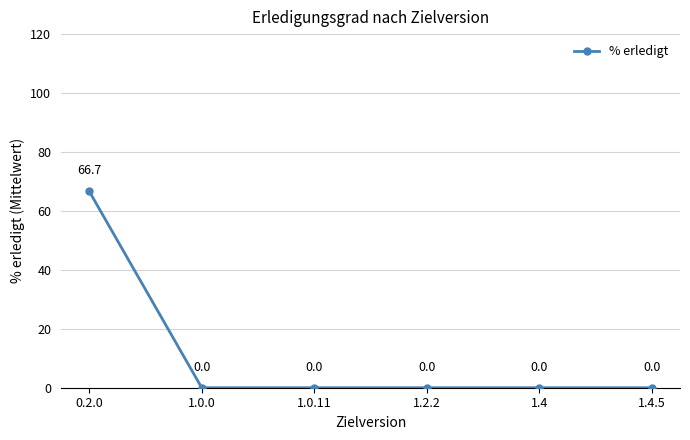

Count the number of values greater than 0.

1